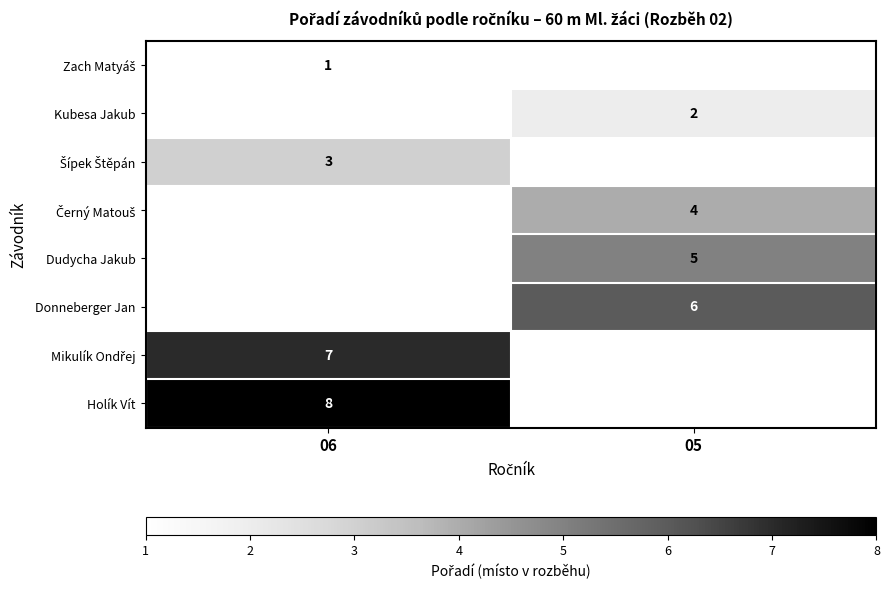

Which has a higher value, 05 or 06?

06